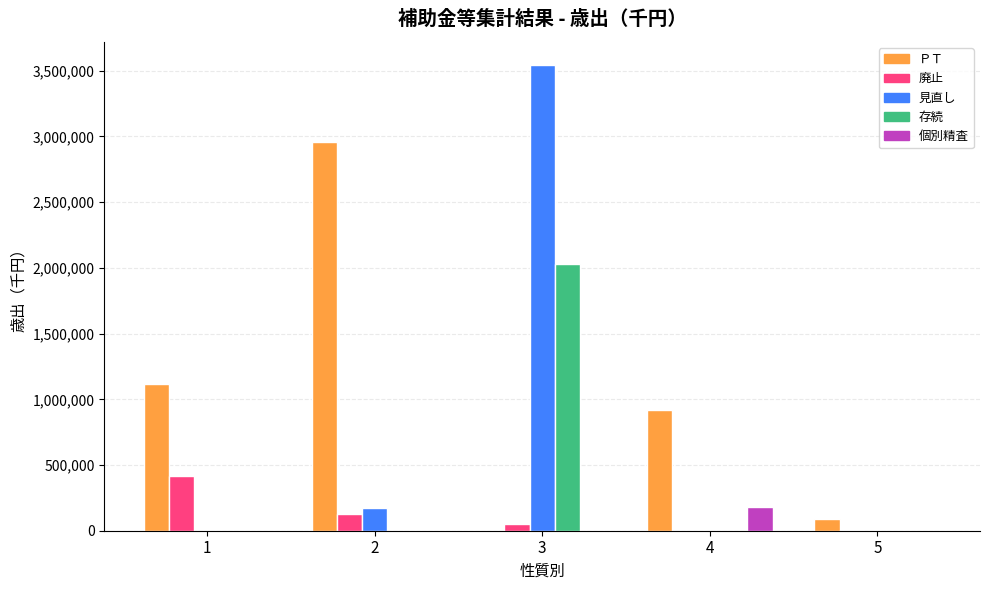

What is the sum of all 個別精査 values?

176801